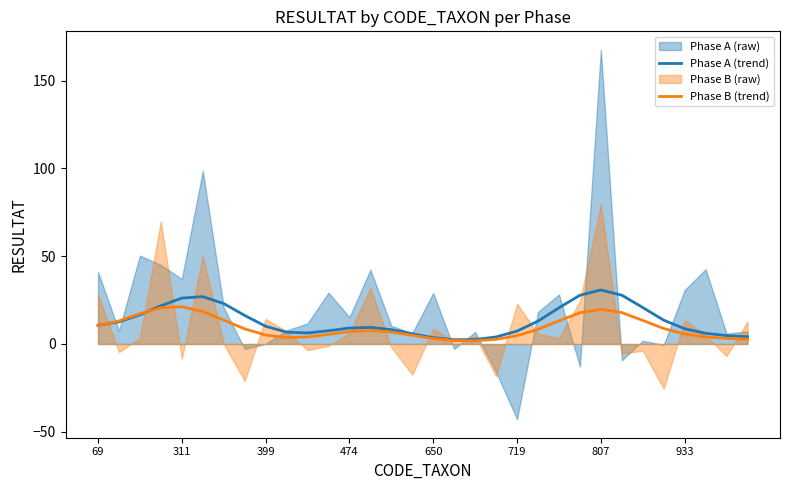

Where does the Phase A (trend) series first go above 10?

69